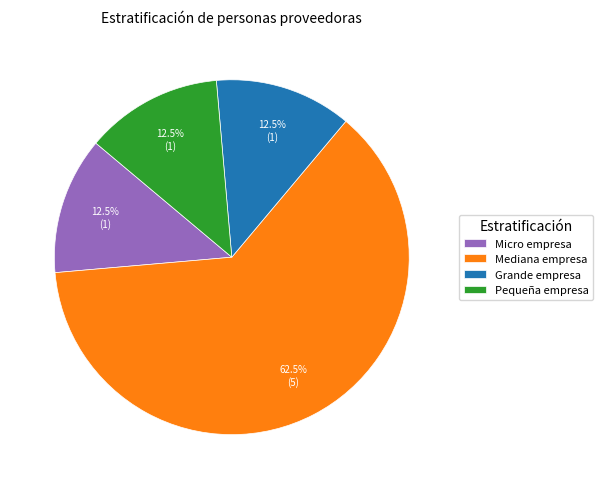

How many slices are in this pie chart?

4